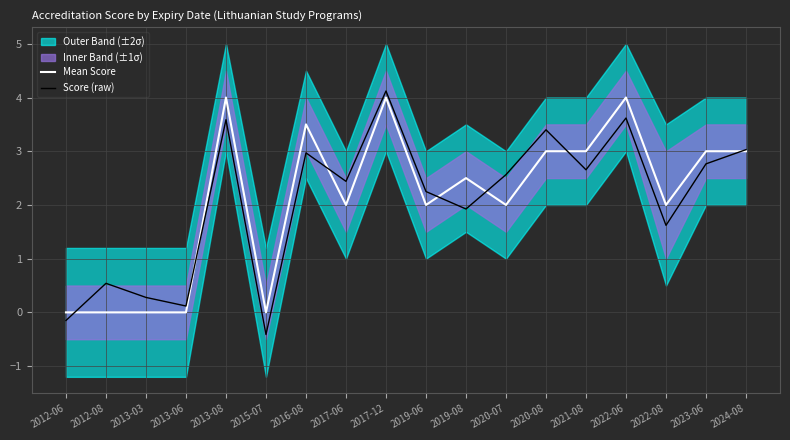

Rank the series by their maximum value, from highest to lowest.

Score (raw), Mean Score